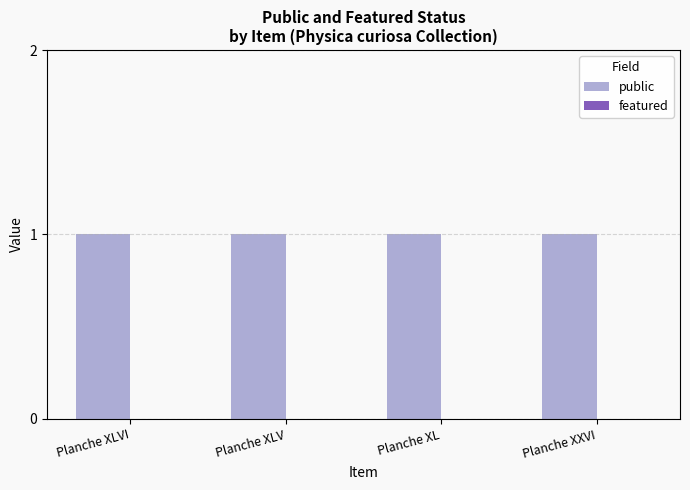

Reading right to left, extract all data points from this chart.

public: 1	1	1	1
featured: 0	0	0	0